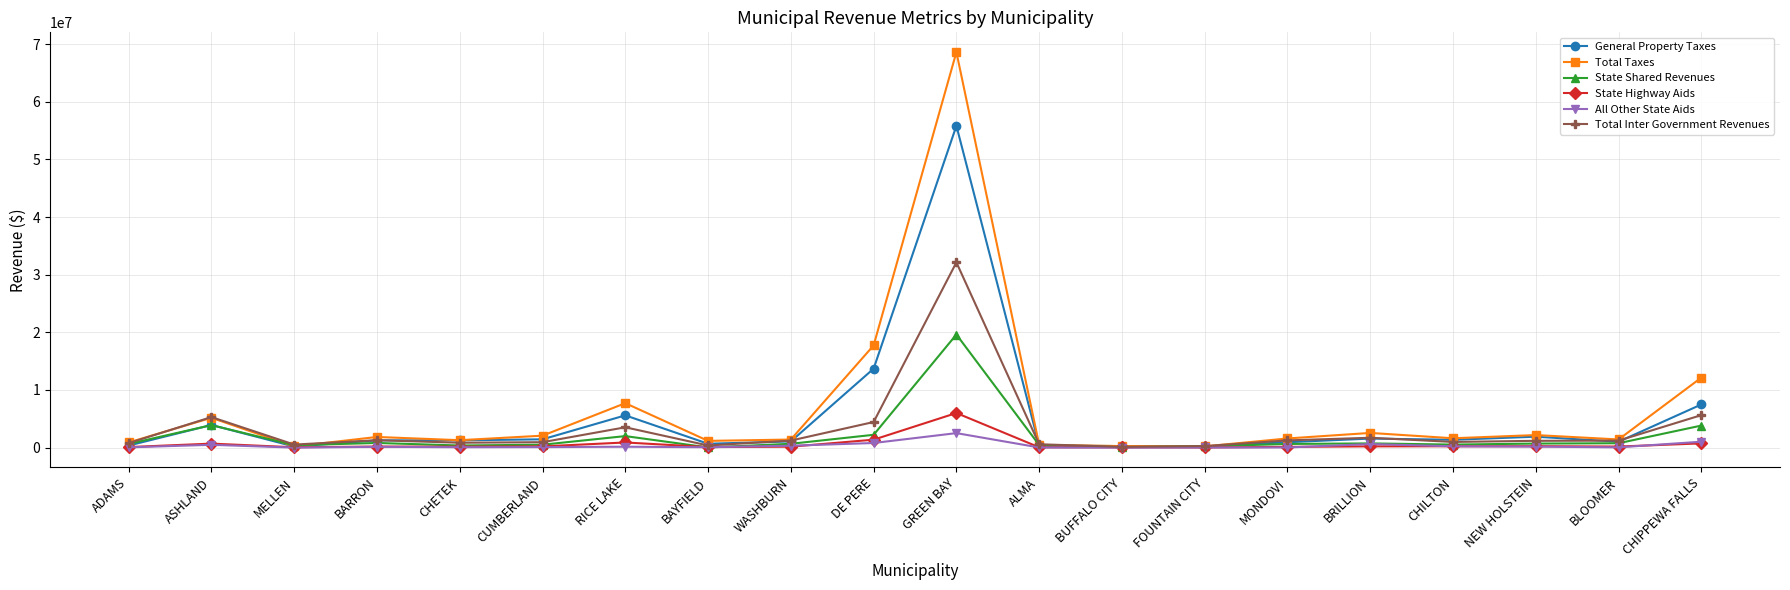

Rank the series by their maximum value, from lowest to highest.

All Other State Aids, State Highway Aids, State Shared Revenues, Total Inter Government Revenues, General Property Taxes, Total Taxes